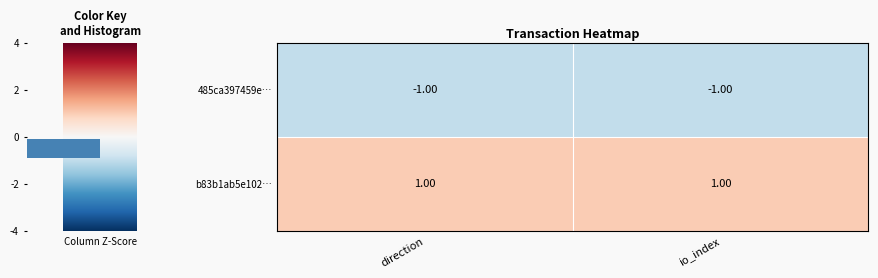

What is the highest value of the 485ca397459e… series?

-1